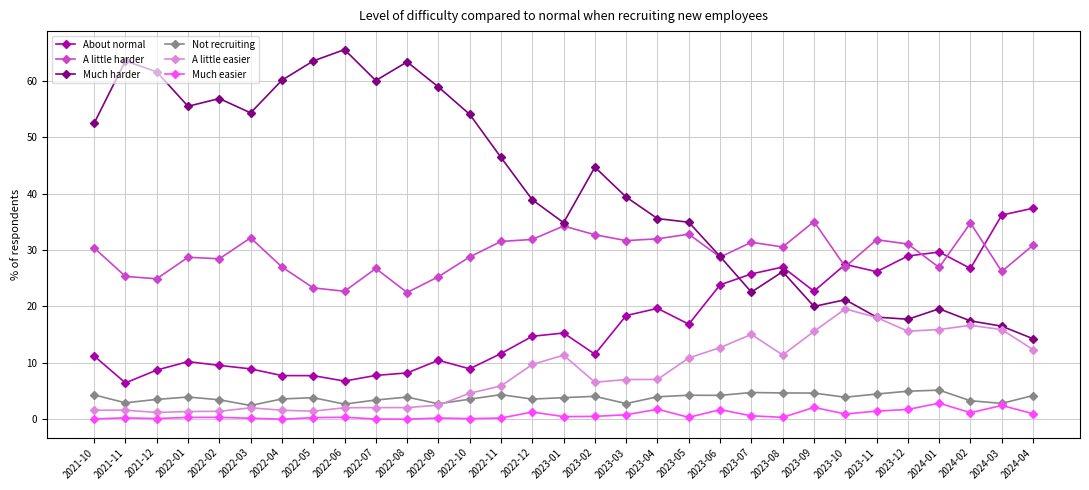

What is the maximum value for A little harder?

35.0